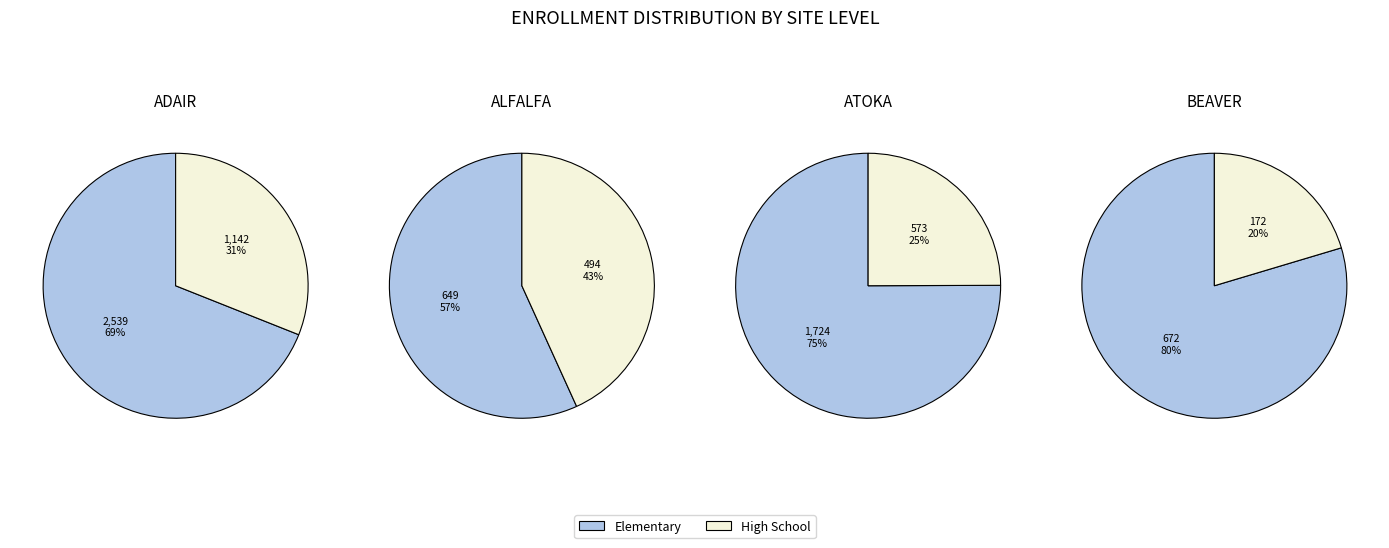

Is the sum of High School_3 and High School greater than half?

No